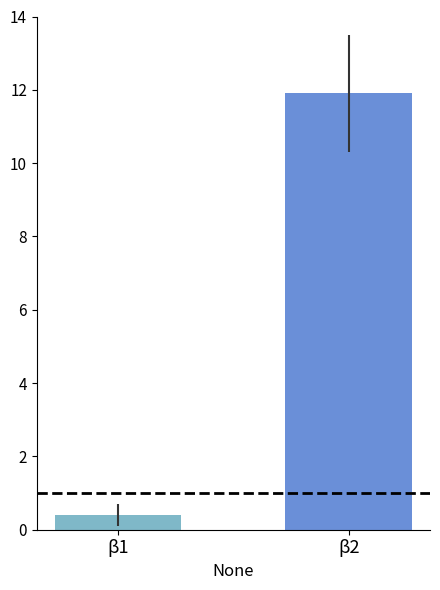

Reading right to left, list all the values displayed in this chart.

11.9	0.4